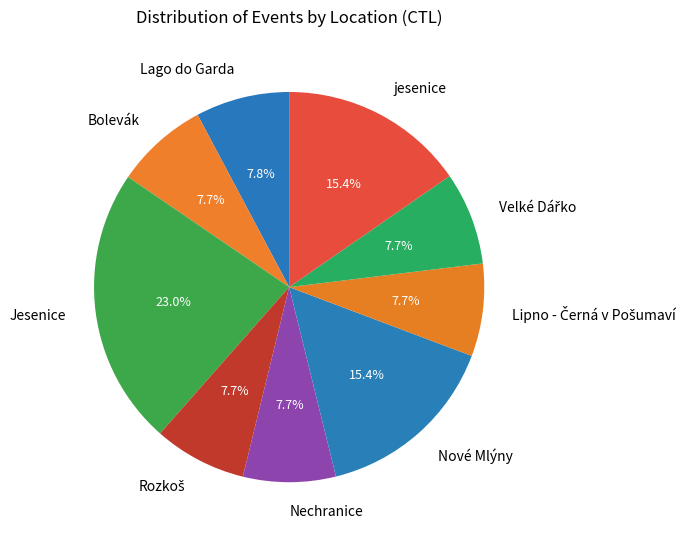

Does any single category account for the majority?

No